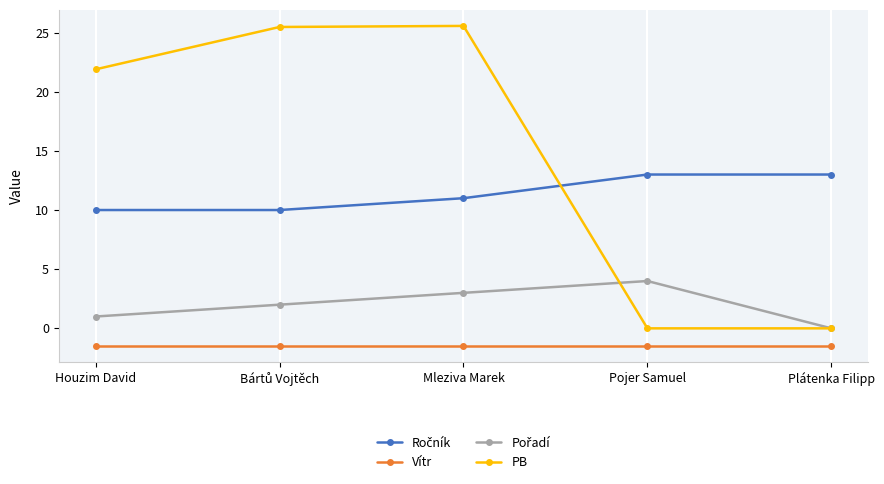

Is it true that PB equals 11.4 at Houzim David?

False